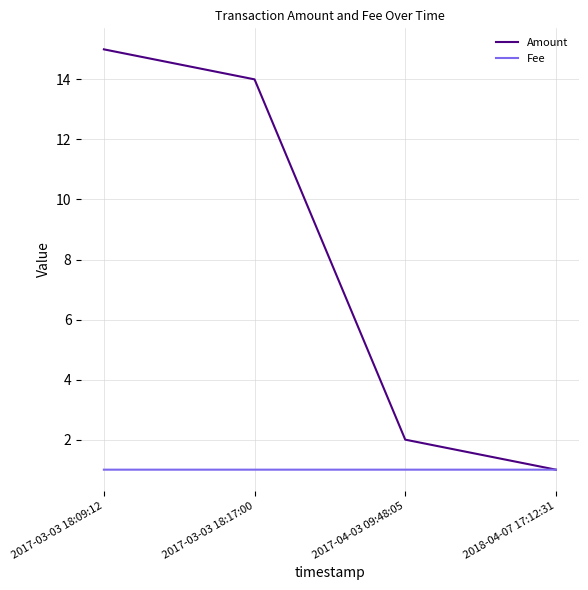

The value of Amount at 2017-04-03 09:48:05 is 1.1. True or false?

False